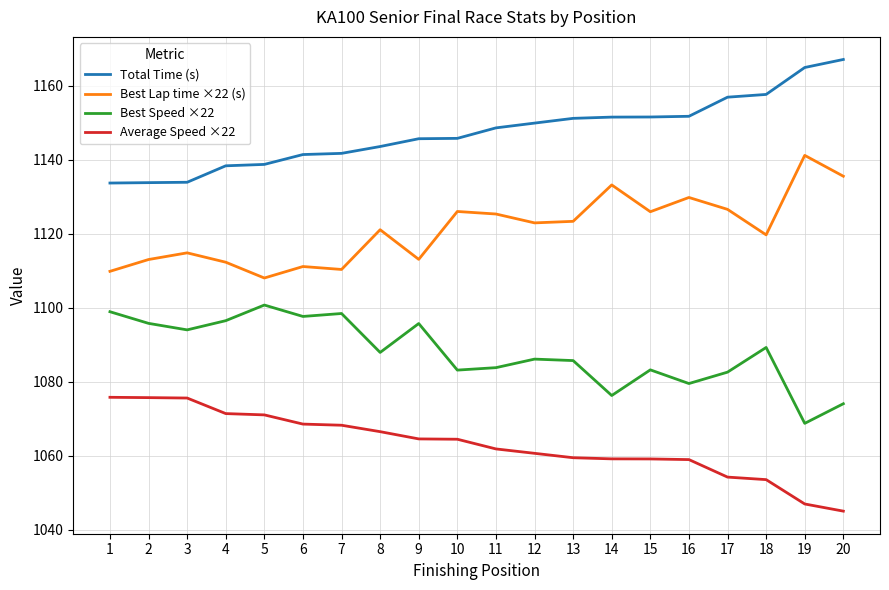

At which label does Best Speed ×22 reach its minimum?

19